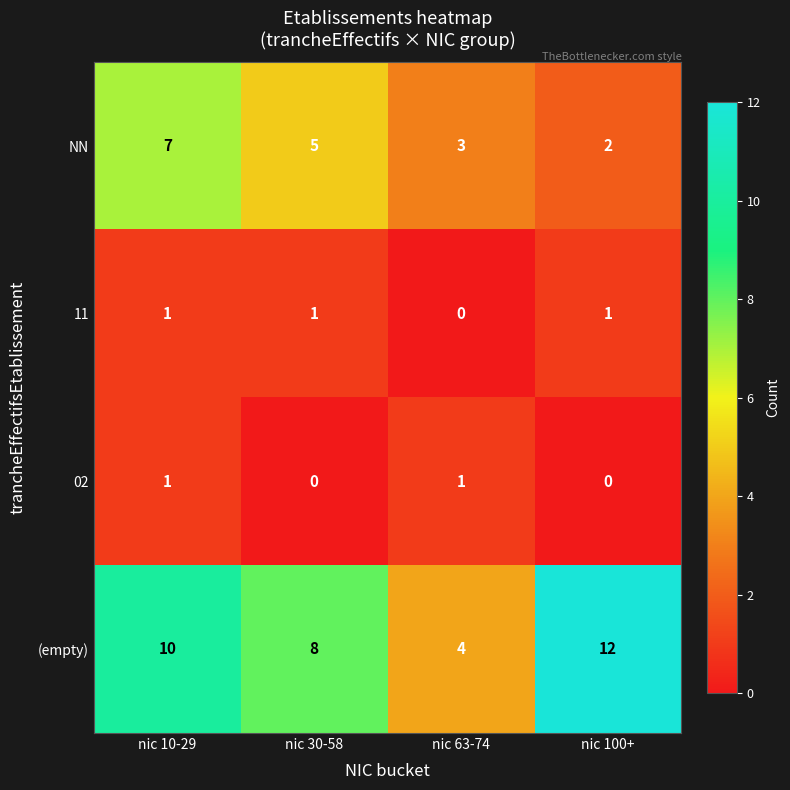

At which category is the sum across all series the highest?

nic 10-29